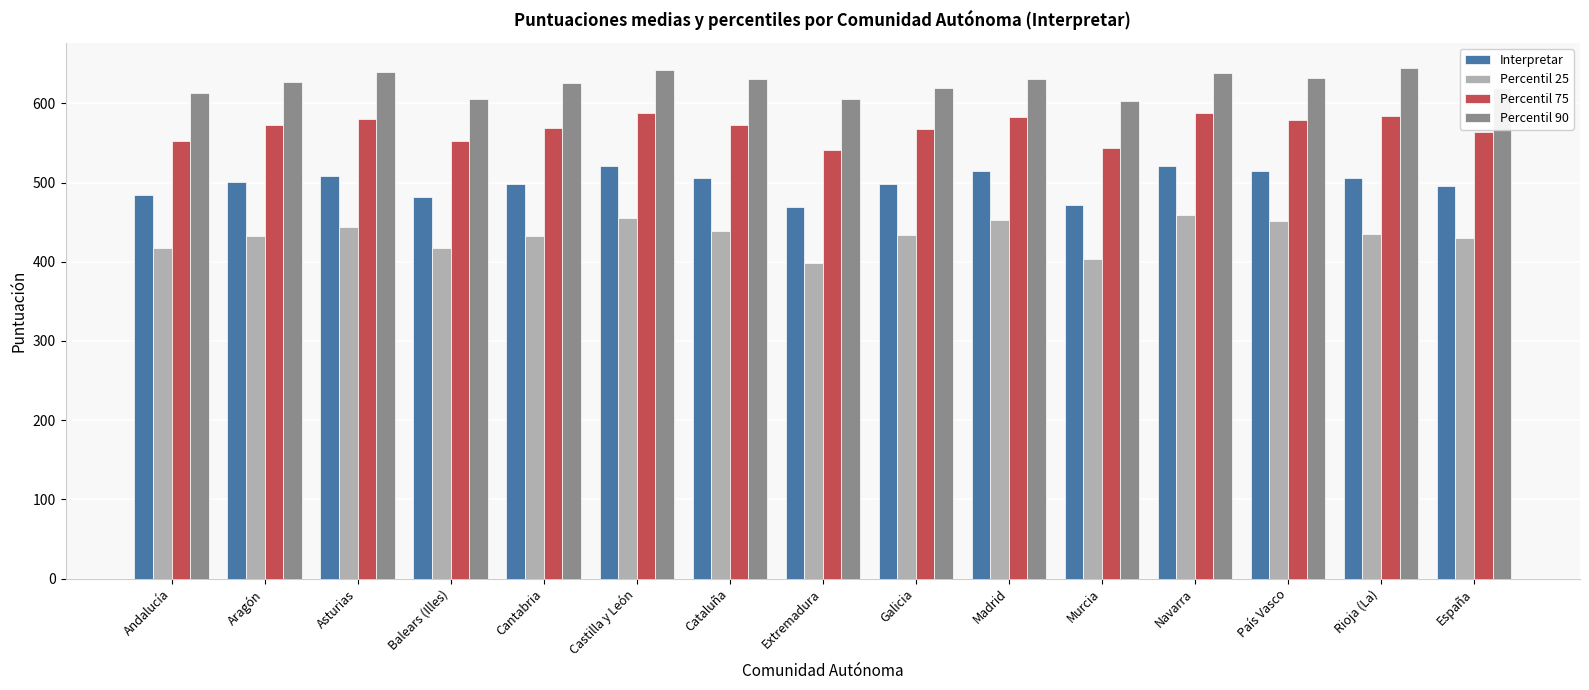

Which series has the largest total across all categories?

Percentil 90